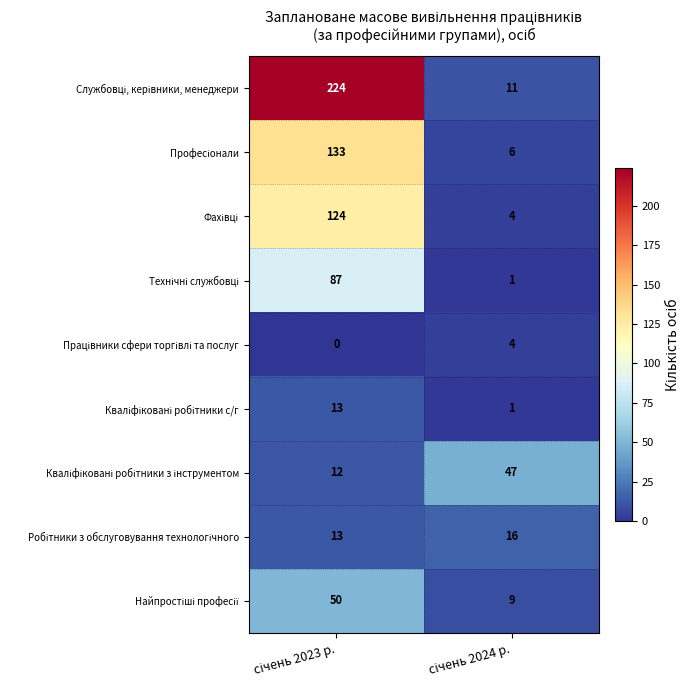

Count the number of categories in the chart.

2